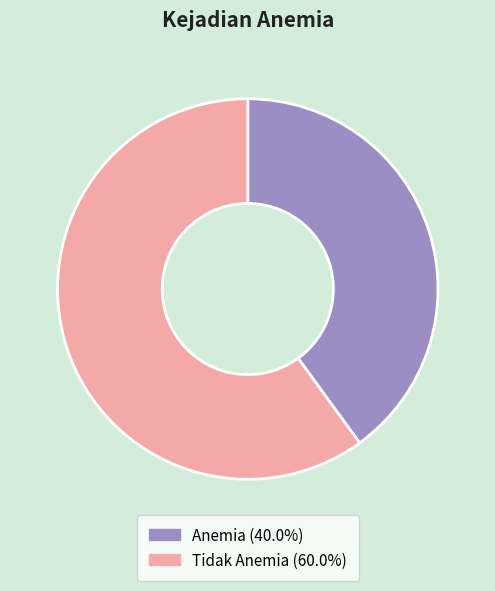

Combined, do Anemia and Tidak Anemia account for over 50%?

Yes